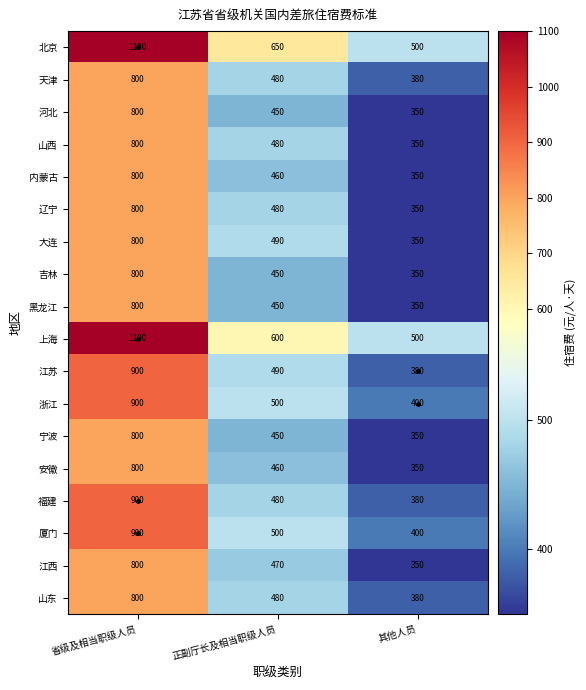

The value of 厦门 at 其他人员 is 658. True or false?

False